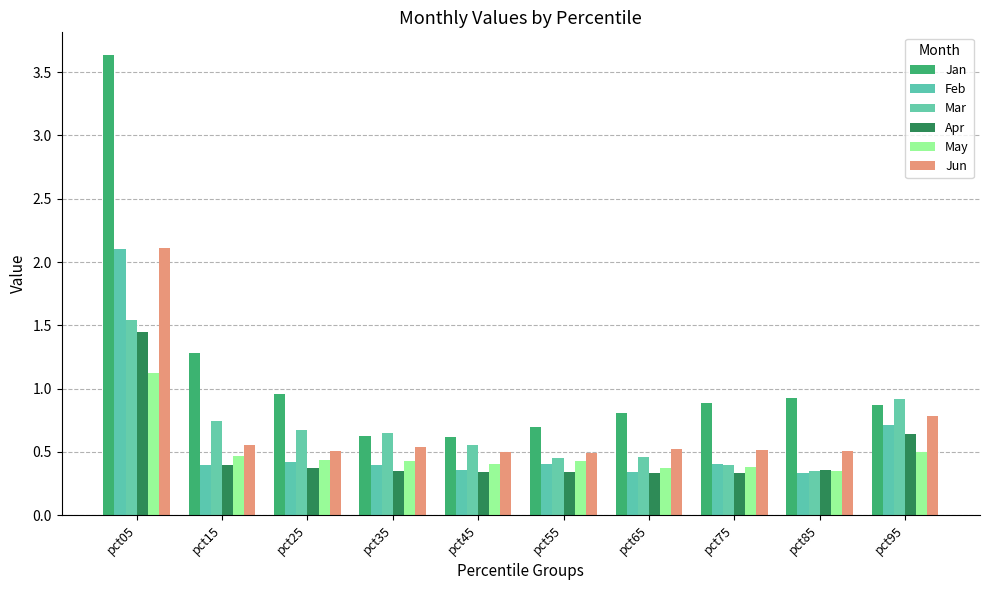

What is the maximum value for Mar?

1.5